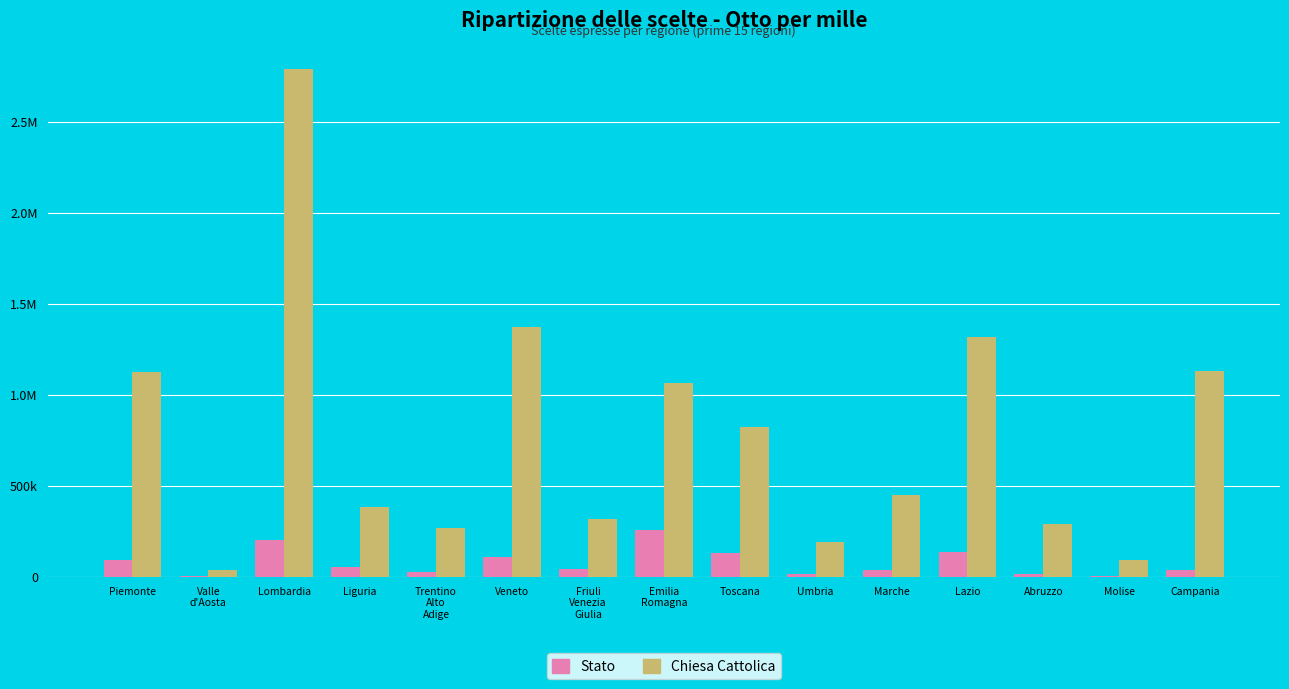

Which series has the largest range (max minus min)?

Chiesa Cattolica